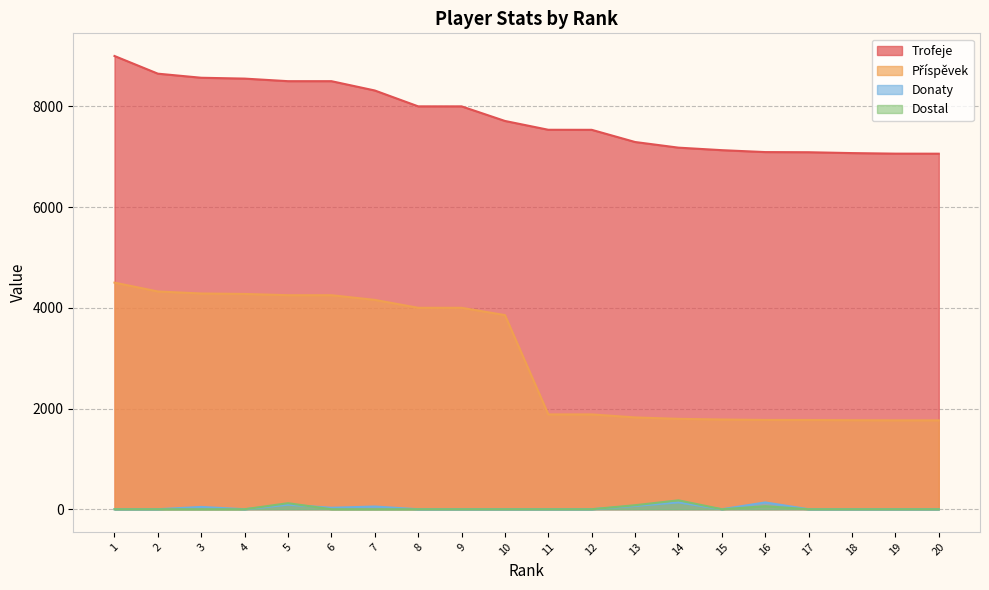

Reading right to left, extract all data points from this chart.

Trofeje: 7060	7061	7072	7089	7092	7130	7180	7292	7534	7535	7710	8000	8000	8315	8500	8500	8551	8568	8649	9000
Příspěvek: 1765	1765	1768	1772	1773	1782	1795	1823	1883	1883	3855	4000	4000	4157	4250	4250	4275	4284	4324	4500
Donaty: 0	0	0	0	135	0	136	66	0	0	0	0	0	54	29	90	0	46	0	0
Dostal: 0	0	0	0	60	0	177	80	0	0	0	0	0	0	0	120	0	0	0	0